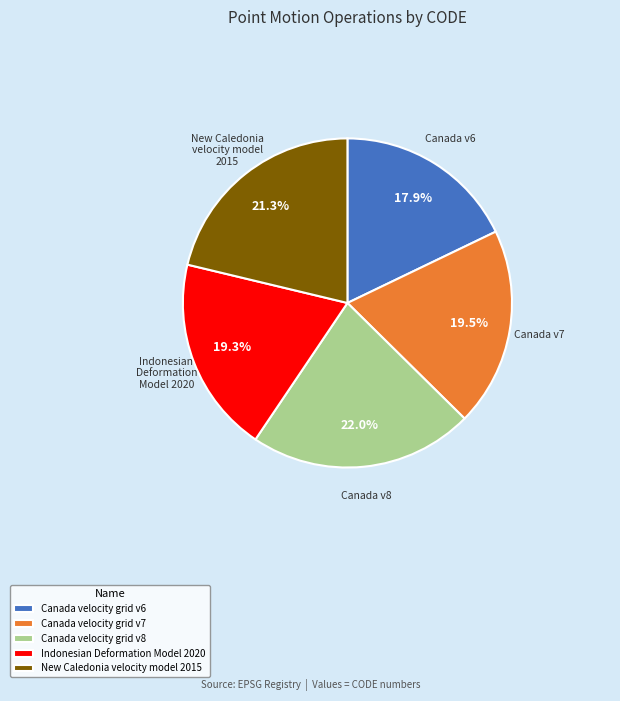

True or false: Canada velocity grid v8 accounts for 22% of the total.

True